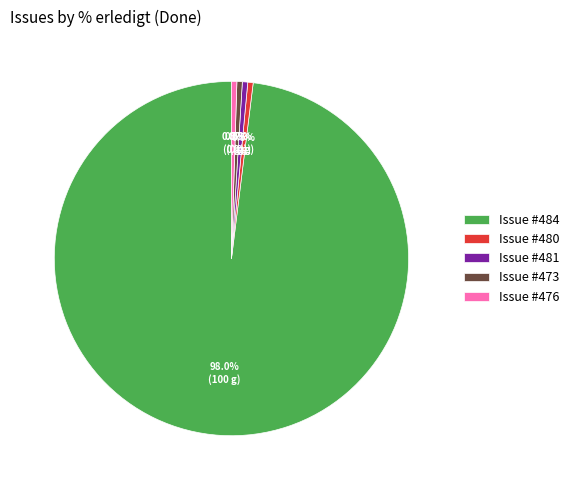

Combined, what portion of the pie is Issue #481 and Issue #473?

1.0%